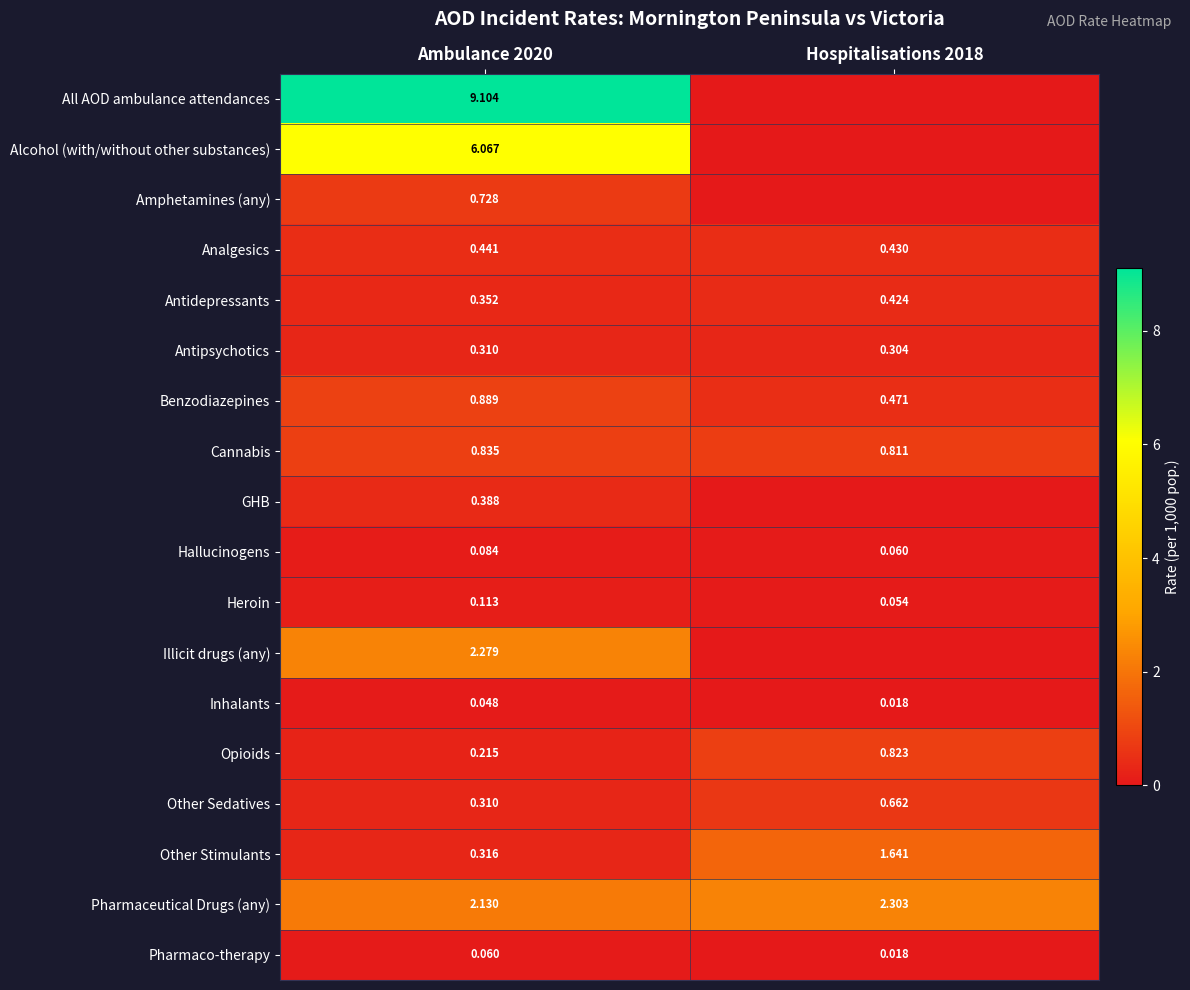

At which label does GHB reach its minimum?

Hospitalisations 2018